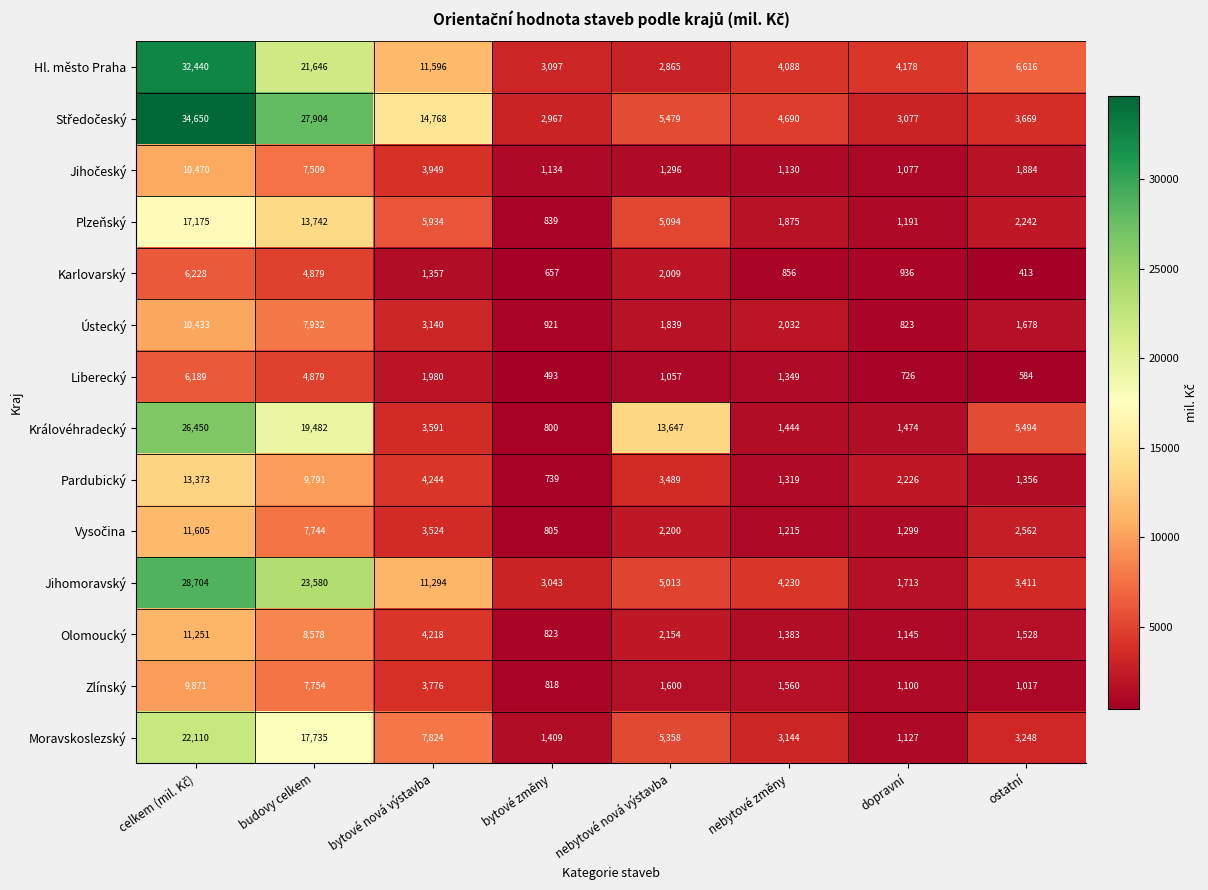

What is the highest value of the Pardubický series?

13373